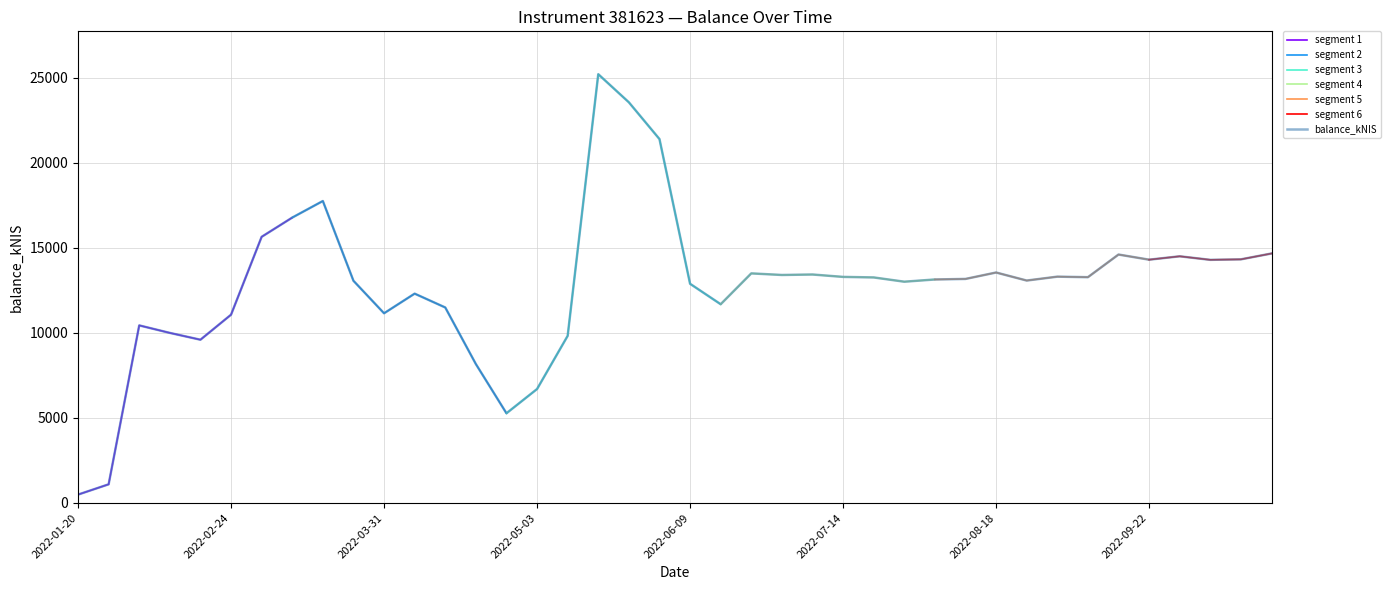

How many interior local valleys (lower than both neighbors) does the data have?

10